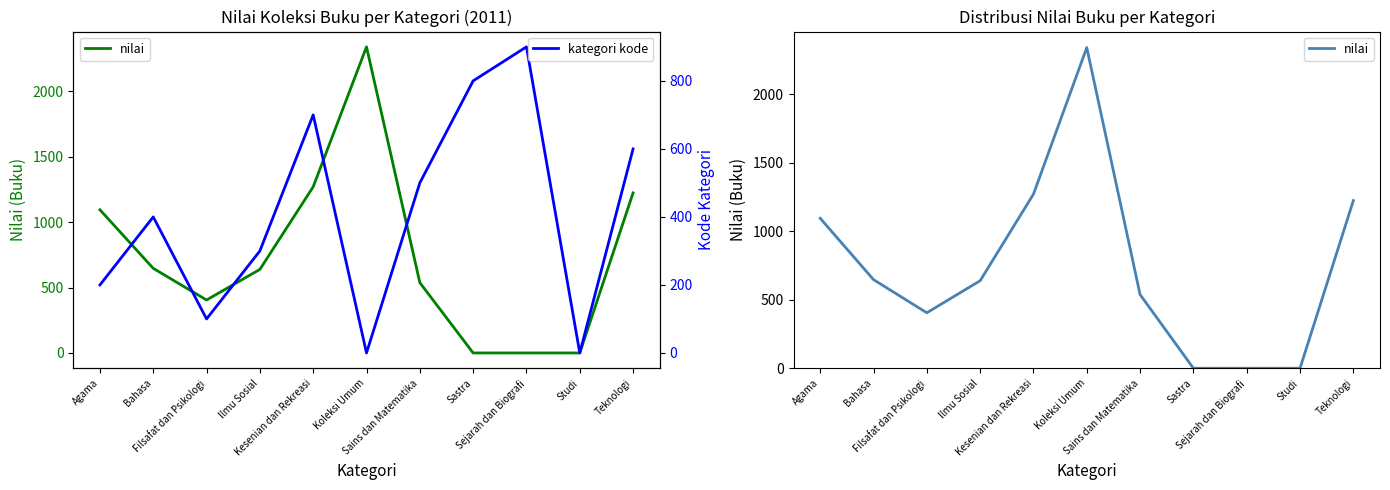

Which series has the largest total across all categories?

nilai